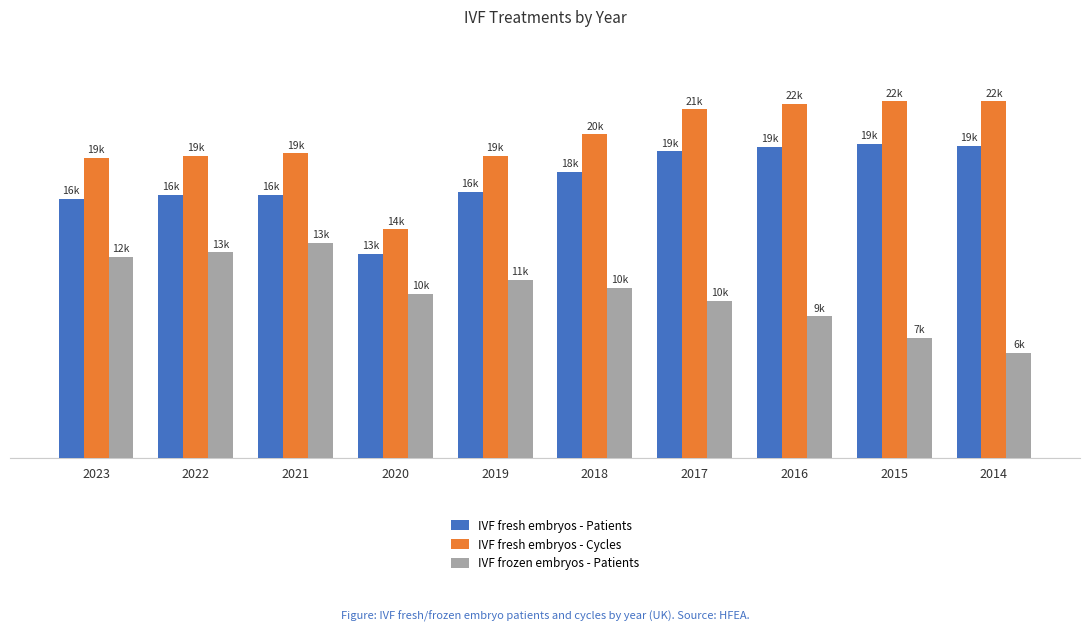

Reading right to left, what are all the values shown in this chart?

IVF fresh embryos - Patients: 2014=19238	2015=19388	2016=19192	2017=18915	2018=17632	2019=16417	2020=12590	2021=16220	2022=16224	2023=15978
IVF fresh embryos - Cycles: 2014=21988	2015=21997	2016=21839	2017=21491	2018=19963	2019=18618	2020=14104	2021=18788	2022=18610	2023=18527
IVF frozen embryos - Patients: 2014=6489	2015=7410	2016=8732	2017=9709	2018=10466	2019=10973	2020=10096	2021=13278	2022=12671	2023=12404